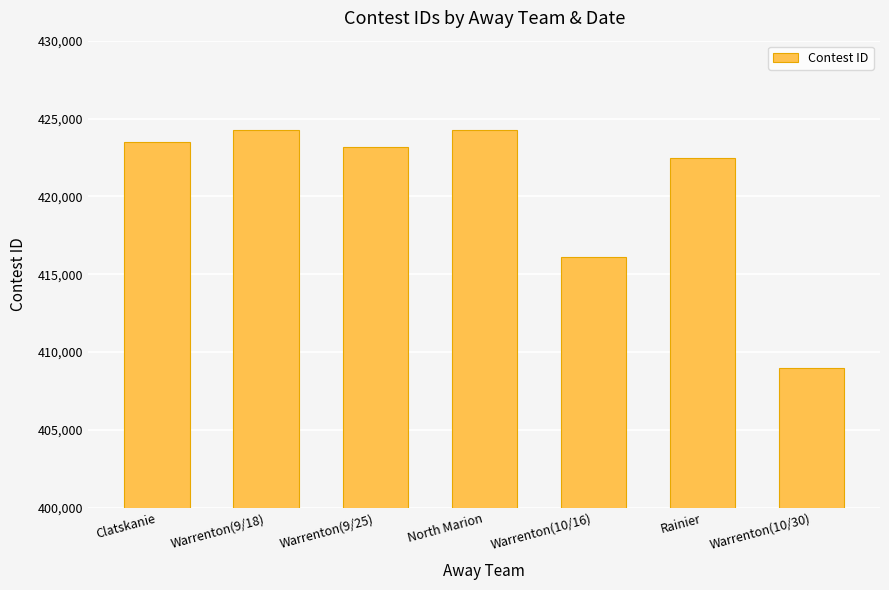

What is the difference between the values at North Marion and Warrenton(10/30)?

15317